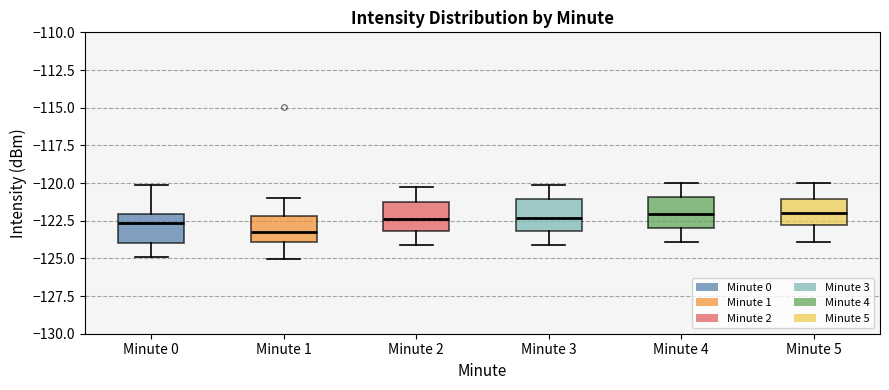

Reading left to right, read every box against the y-axis: the position of its median line, the range the box covers, and the ends of its whiskers. The values are not printed on the chart, so give them approximately, as read against the axis.

Minute 0: median -122.5, box -124.0 to -122.0, whiskers -125.0 to -120.0
Minute 1: median -123.5, box -124.0 to -122.0, whiskers -125.0 to -121.0
Minute 2: median -122.5, box -123.0 to -121.0, whiskers -124.0 to -120.0
Minute 3: median -122.5, box -123.0 to -121.0, whiskers -124.0 to -120.0
Minute 4: median -122.0, box -123.0 to -121.0, whiskers -124.0 to -120.0
Minute 5: median -122.0, box -123.0 to -121.0, whiskers -124.0 to -120.0